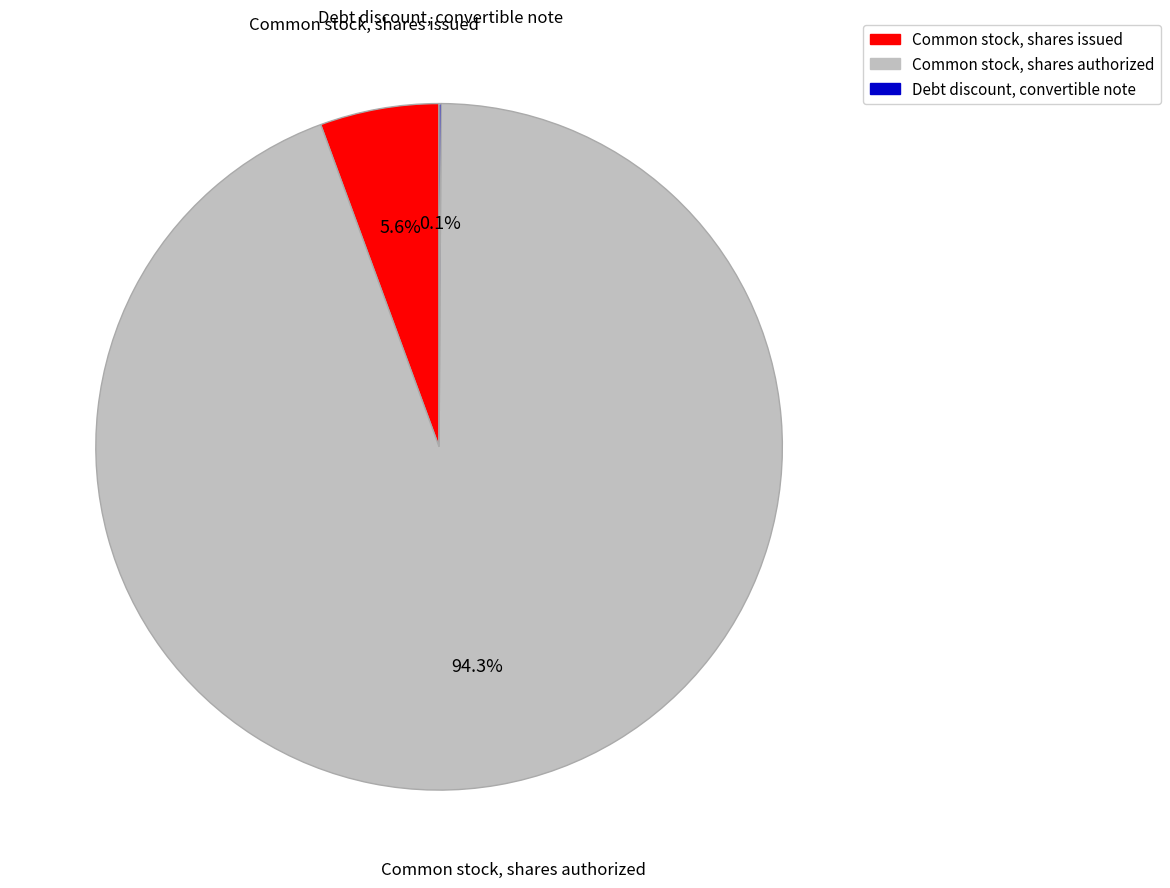

Which slice is the largest?

Common stock, shares authorized